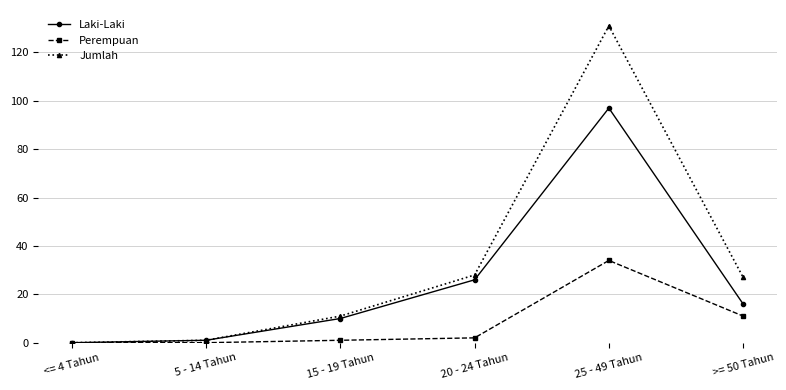

What is the label of the 2nd point from the right?

25 - 49 Tahun